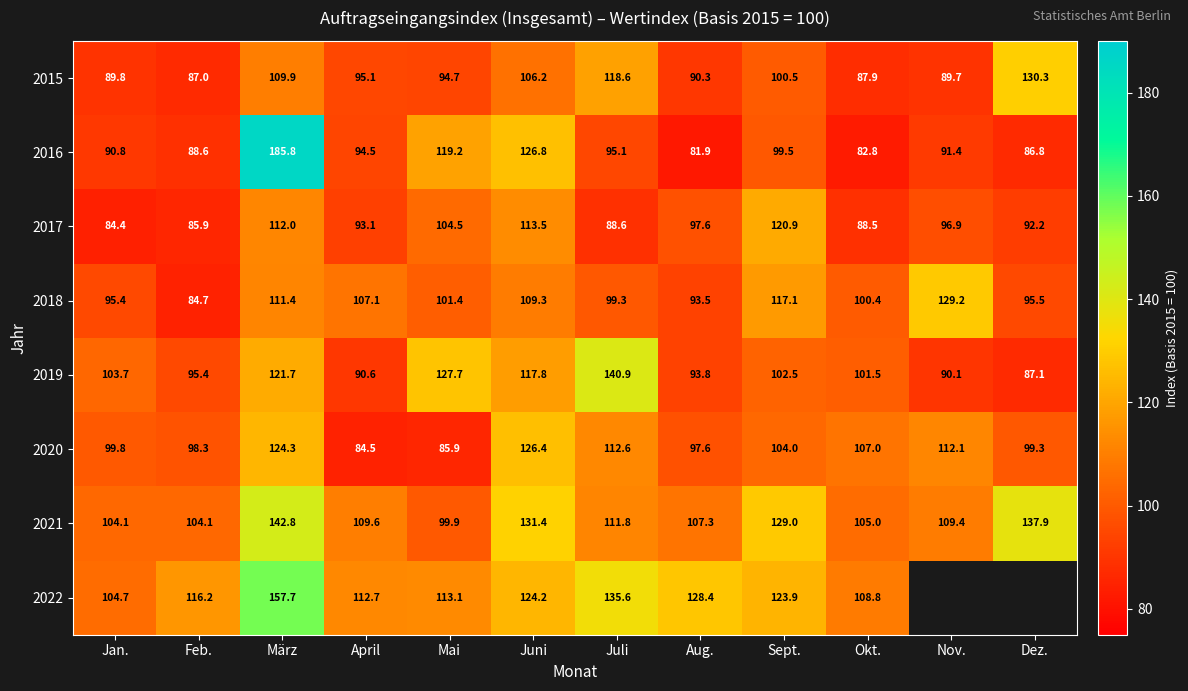

Read the 2016 value at Mai.

119.2